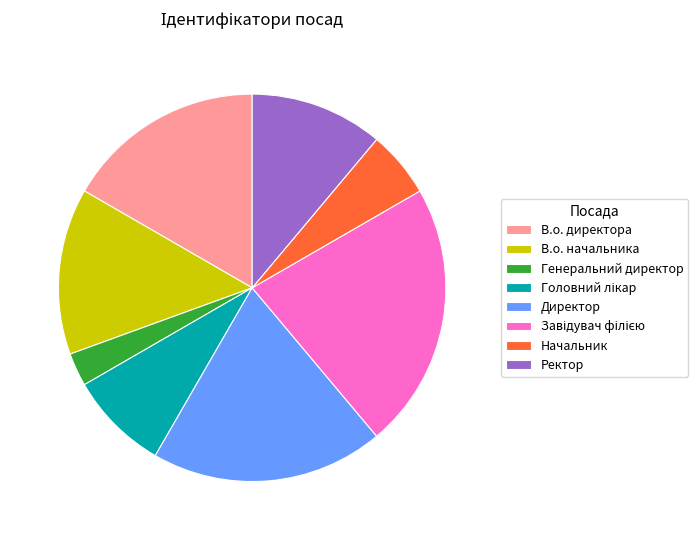

Which category has the smallest portion of the pie?

Генеральний директор